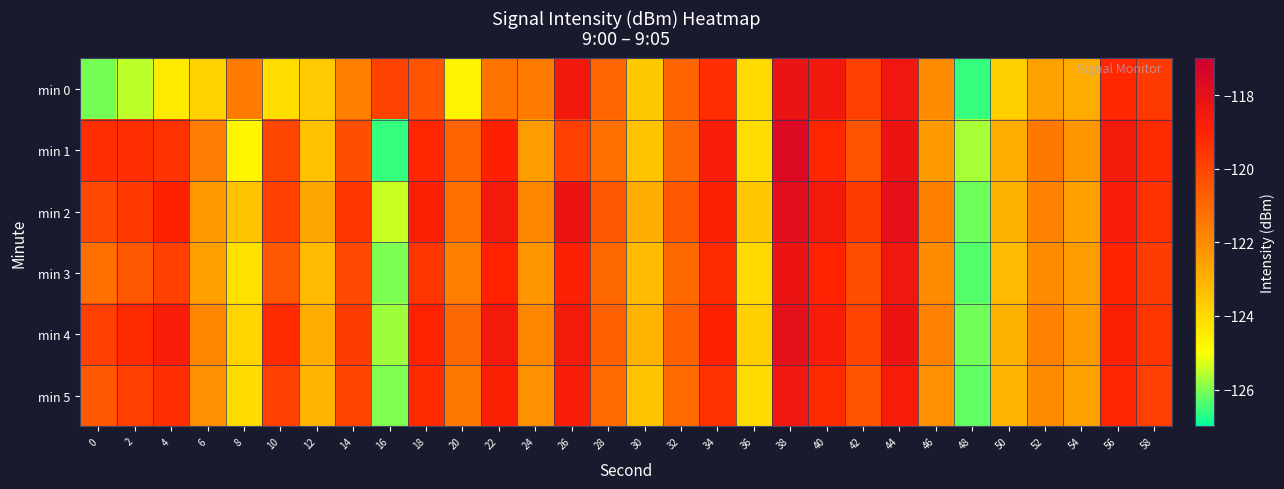

Which series has the largest total across all categories?

min 2